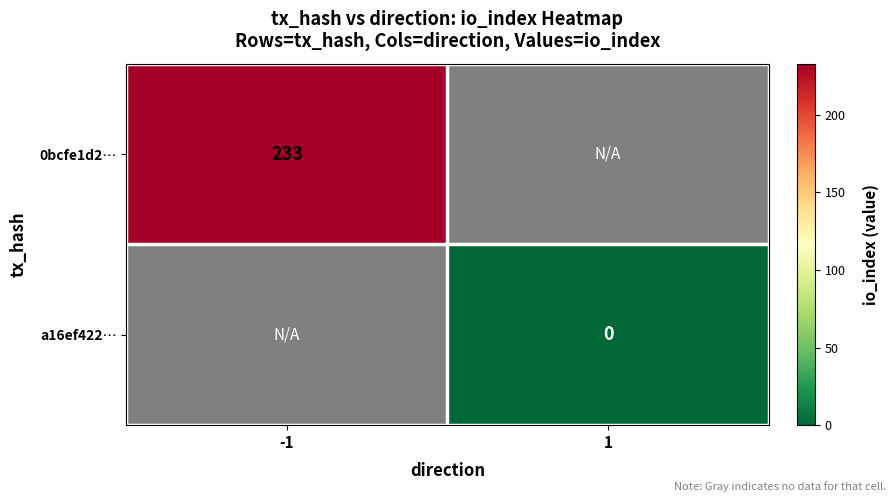

Is it true that 0bcfe1d2… equals 76 at -1?

False